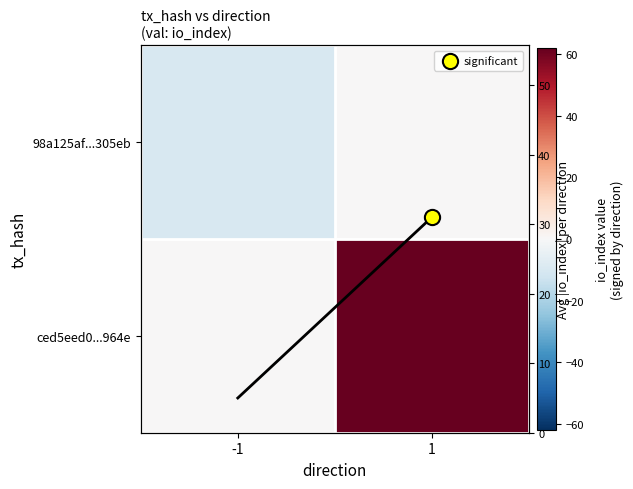

List the series in order of their overall mean, lowest first.

98a125af...305eb, ced5eed0...964e